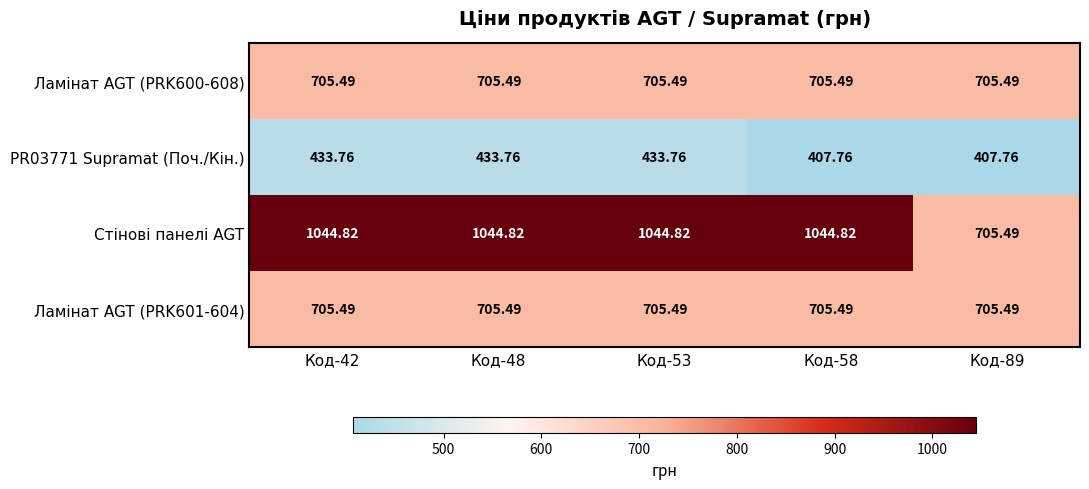

Between Код-42 and Код-89, which series saw the biggest shift?

Стінові панелі AGT